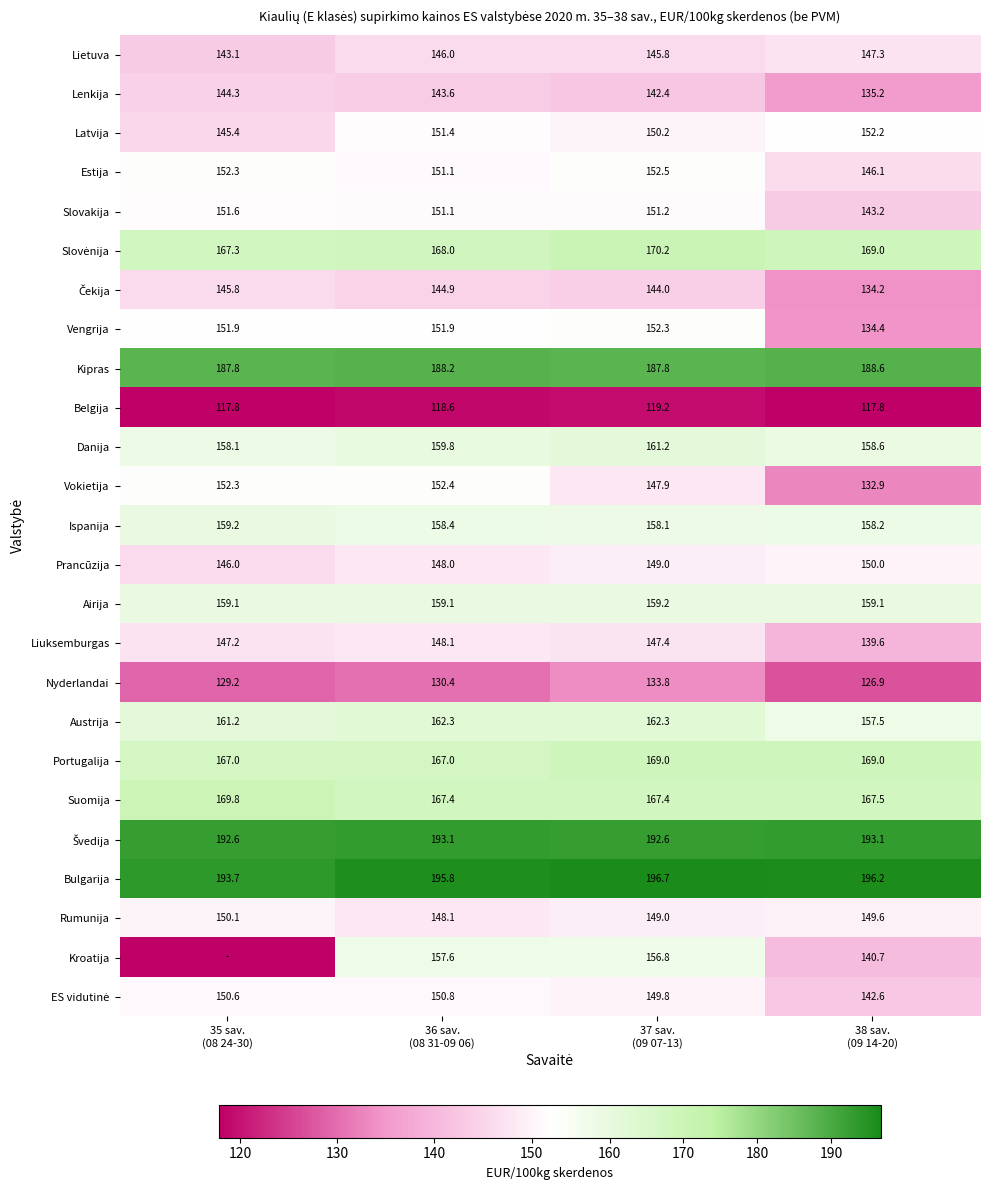

What is the difference between the maximum and minimum values in the Estija series?

6.4